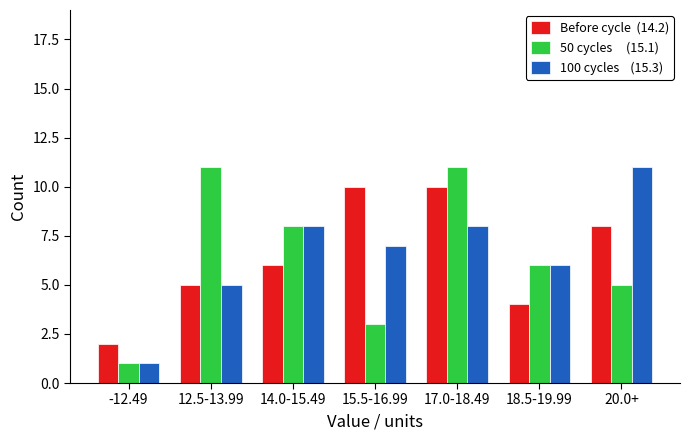

What is the spread (max minus min) of values at 15.5-16.99?

7